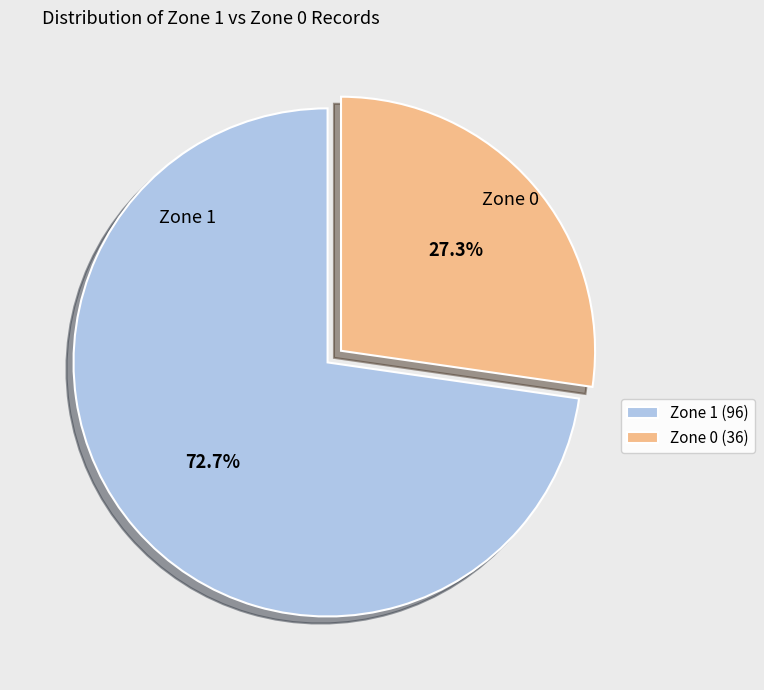

To the nearest percent, what percentage of the pie is Zone 0?

27%